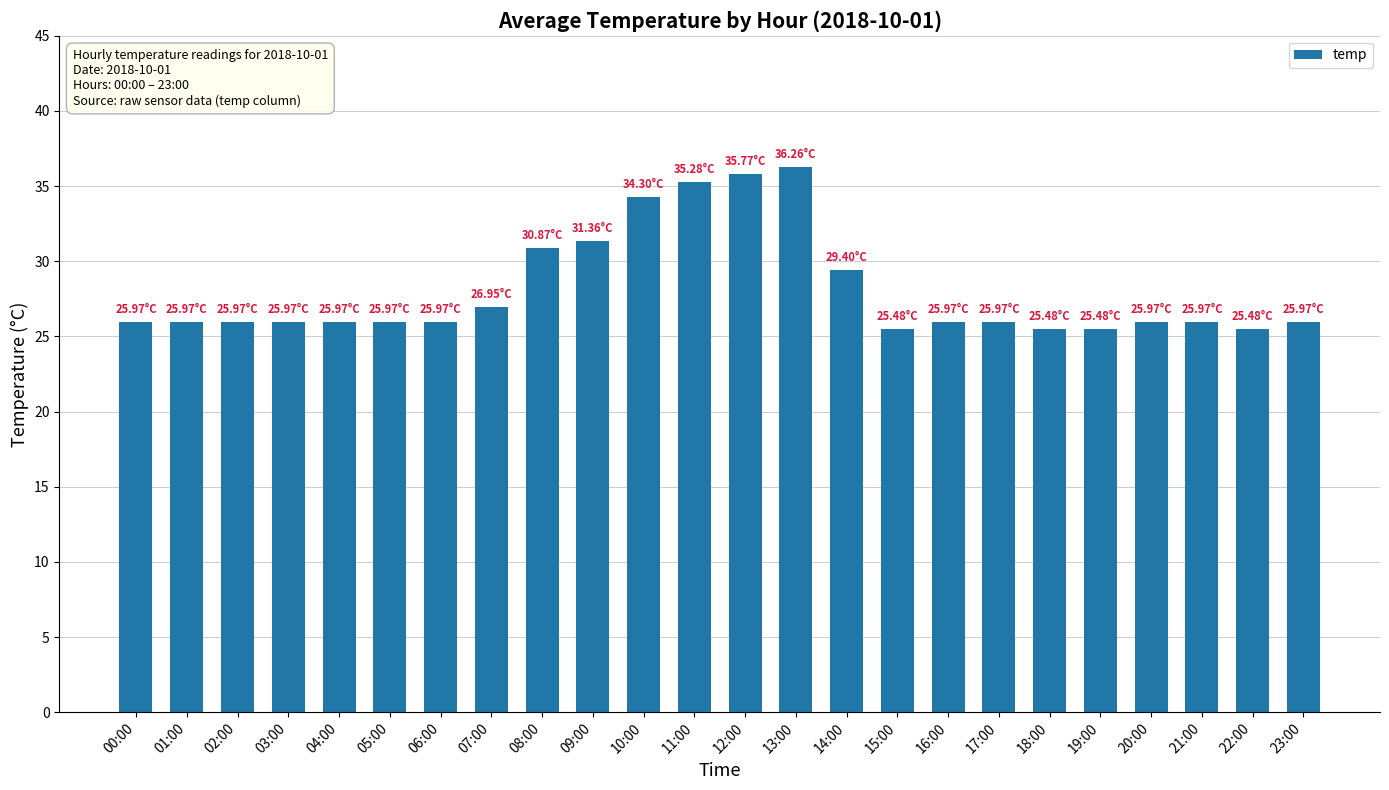

What is the ratio of the value at 09:00 to the value at 23:00?

1.2